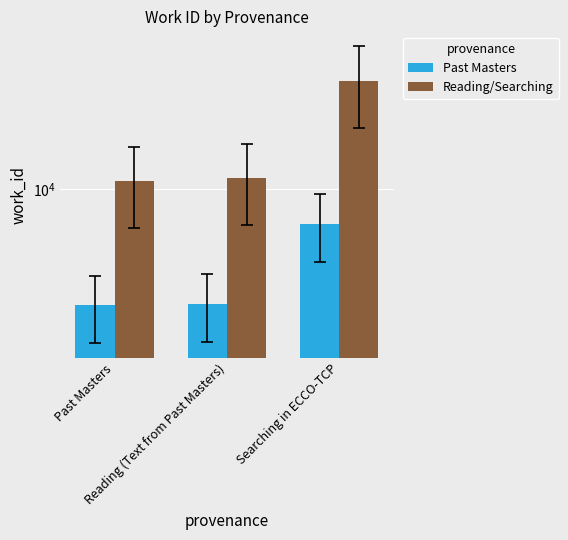

Where is Past Masters nearest to the value 5904?

Reading (Text from Past Masters)